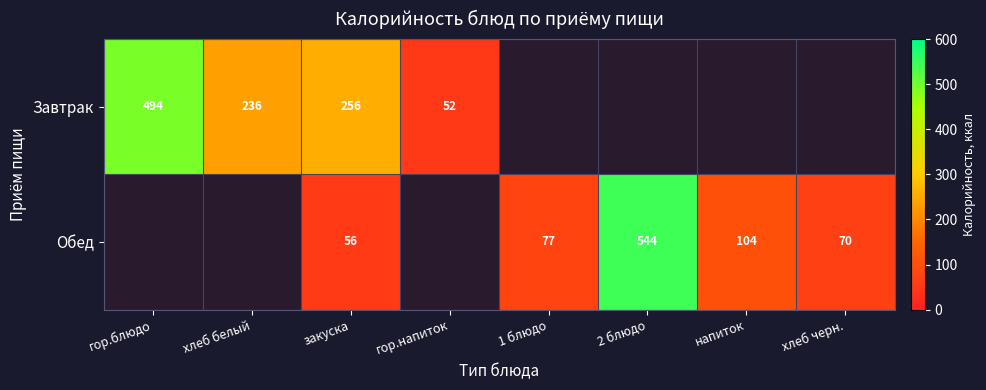

The Обед series shows 118 at хлеб черн.. True or false?

False